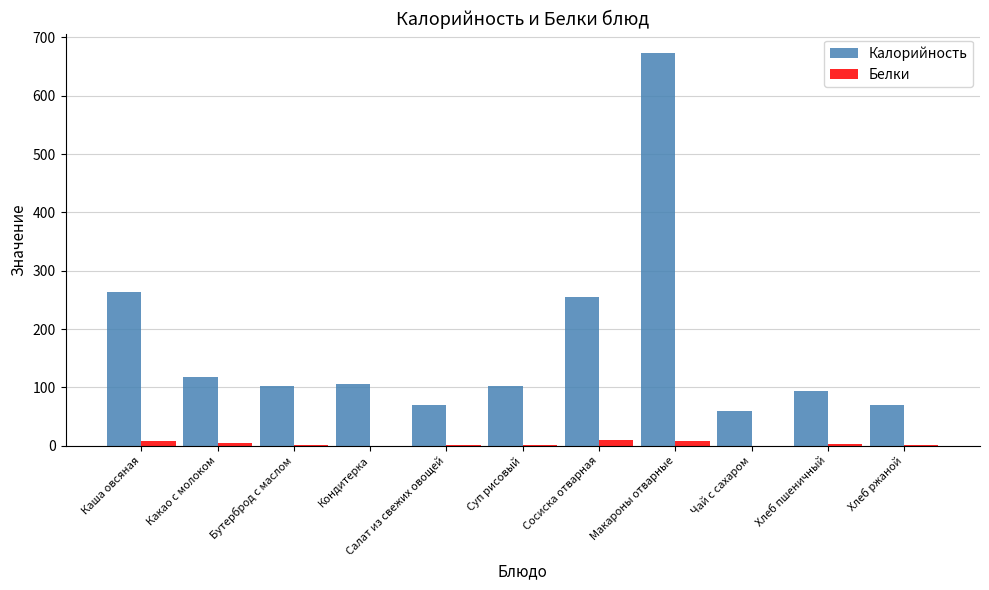

How many categories are shown in the chart?

11